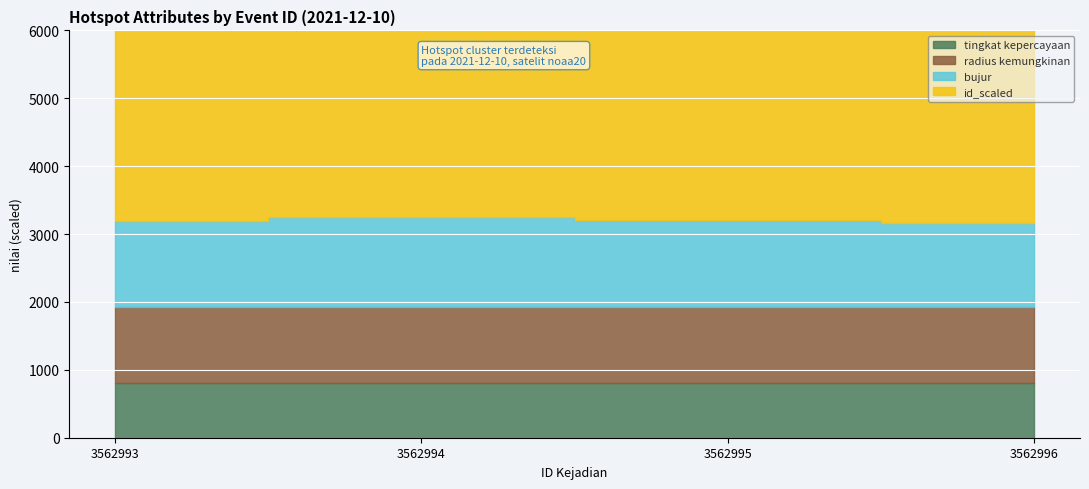

Reading left to right, what are all the values shown in this chart?

radius kemungkinan: 3562993=1125.0	3562994=1125.0	3562995=1125.0	3562996=1125.0
tingkat kepercayaan: 3562993=8.0	3562994=8.0	3562995=8.0	3562996=8.0
bujur: 3562993=127.4	3562994=132.7	3562995=128.7	3562996=123.2
id_scaled: 3562993=3562993.0	3562994=3562994.0	3562995=3562995.0	3562996=3562996.0